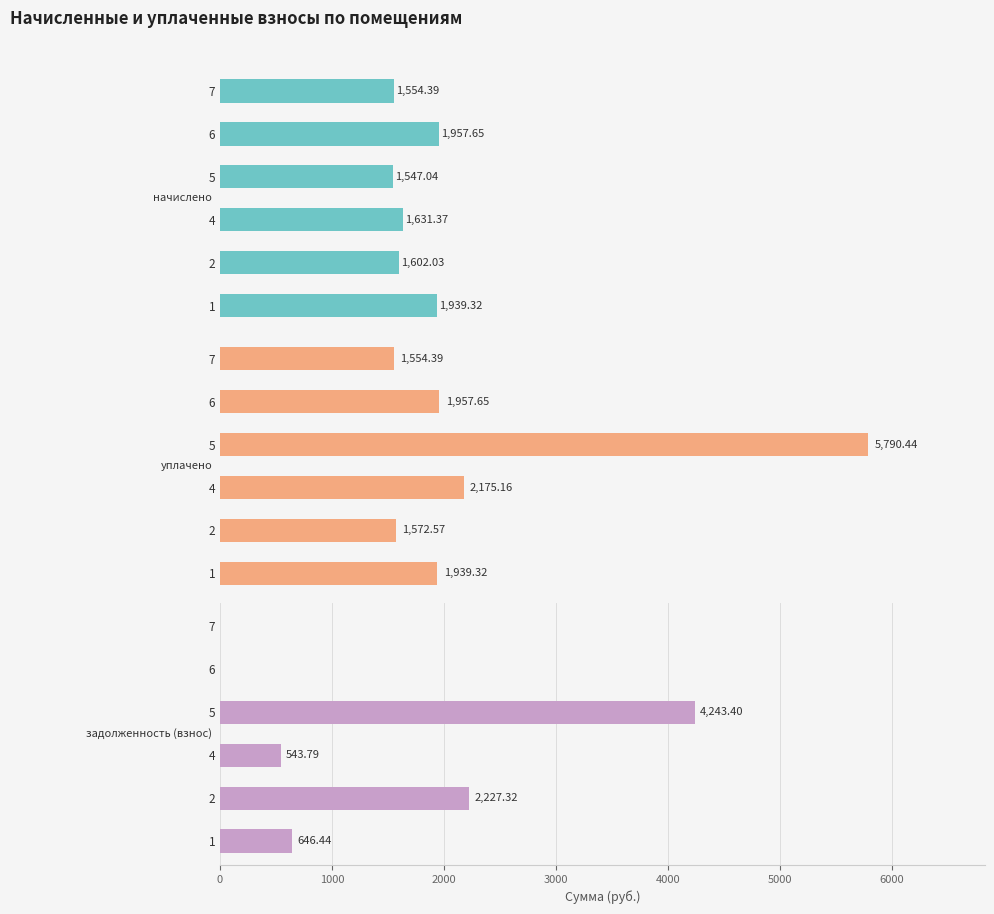

Which series has the largest range (max minus min)?

задолженность (взнос)